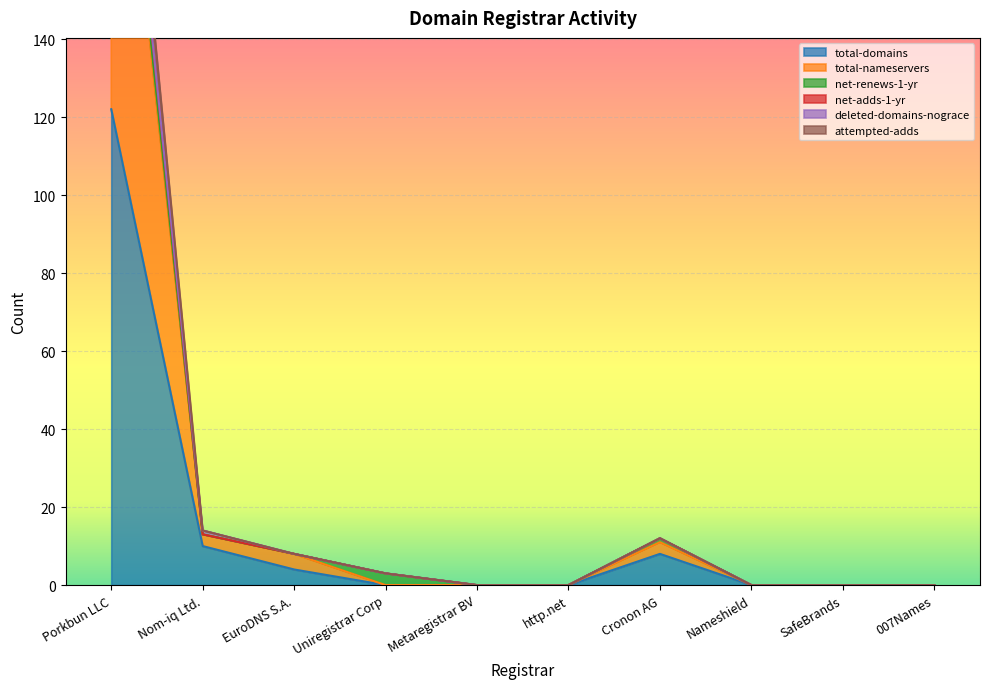

List the labels in order of net-adds-1-yr value, largest first.

Porkbun LLC, Nom-iq Ltd., Cronon AG, EuroDNS S.A., Uniregistrar Corp, Metaregistrar BV, http.net, Nameshield, SafeBrands, 007Names